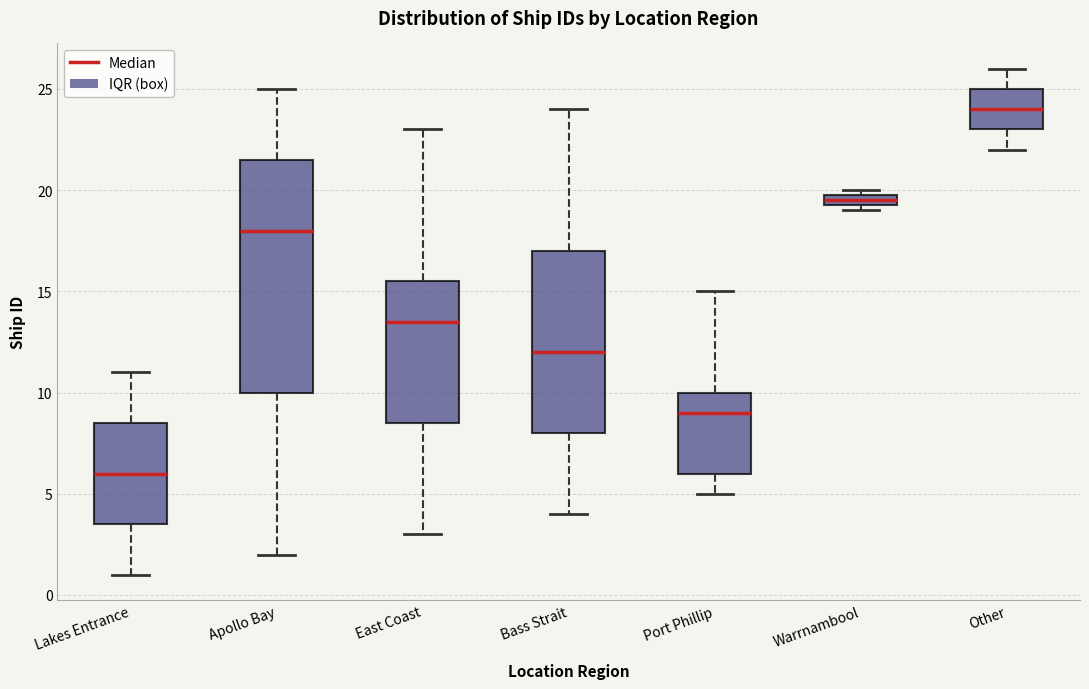

Which box's median line is the highest?

Other